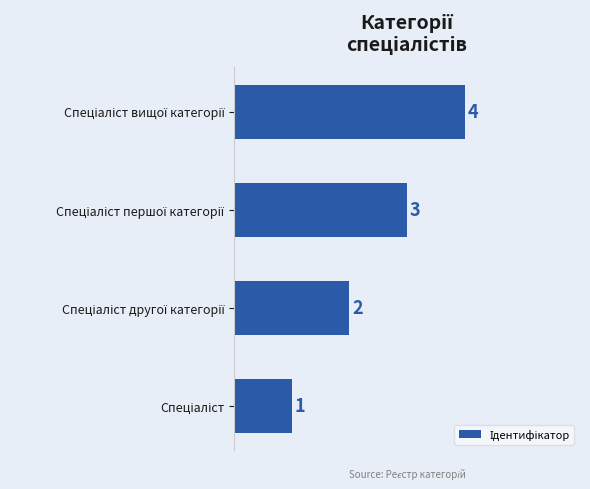

What is the difference between the maximum and minimum values?

3